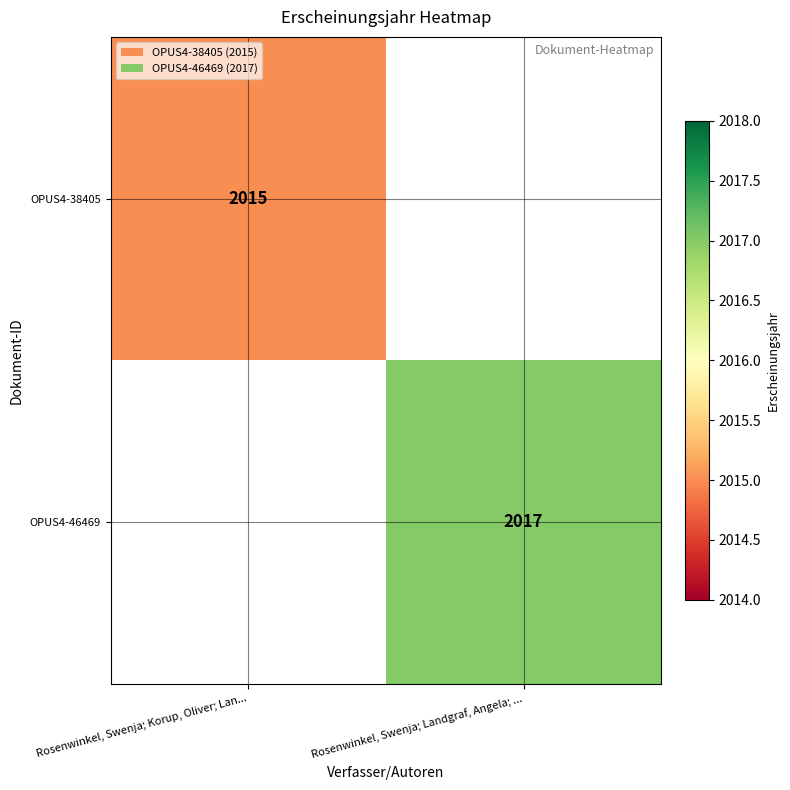

Is it true that OPUS4-38405 equals 2015 at Rosenwinkel, Swenja; Korup, Oliver; Lan...?

True